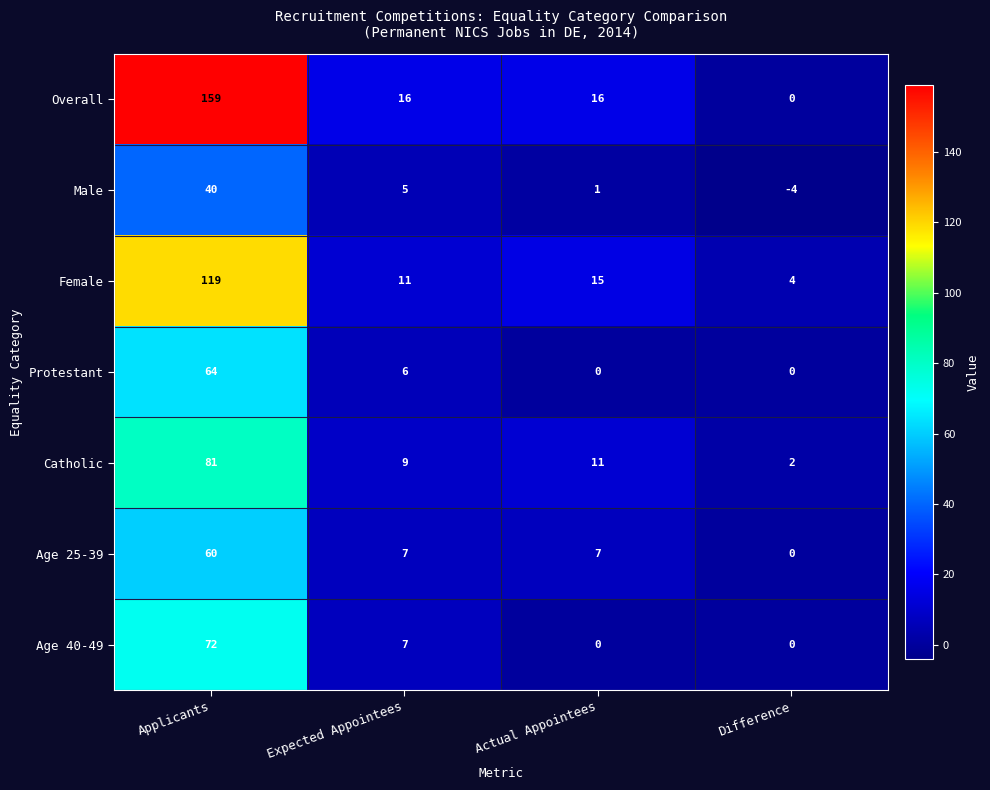

Reading left to right, list all the values displayed in this chart.

Overall: 159	16	16	0
Male: 40	5	1	-4
Female: 119	11	15	4
Protestant: 64	6	0	0
Catholic: 81	9	11	2
Age 25-39: 60	7	7	0
Age 40-49: 72	7	0	0